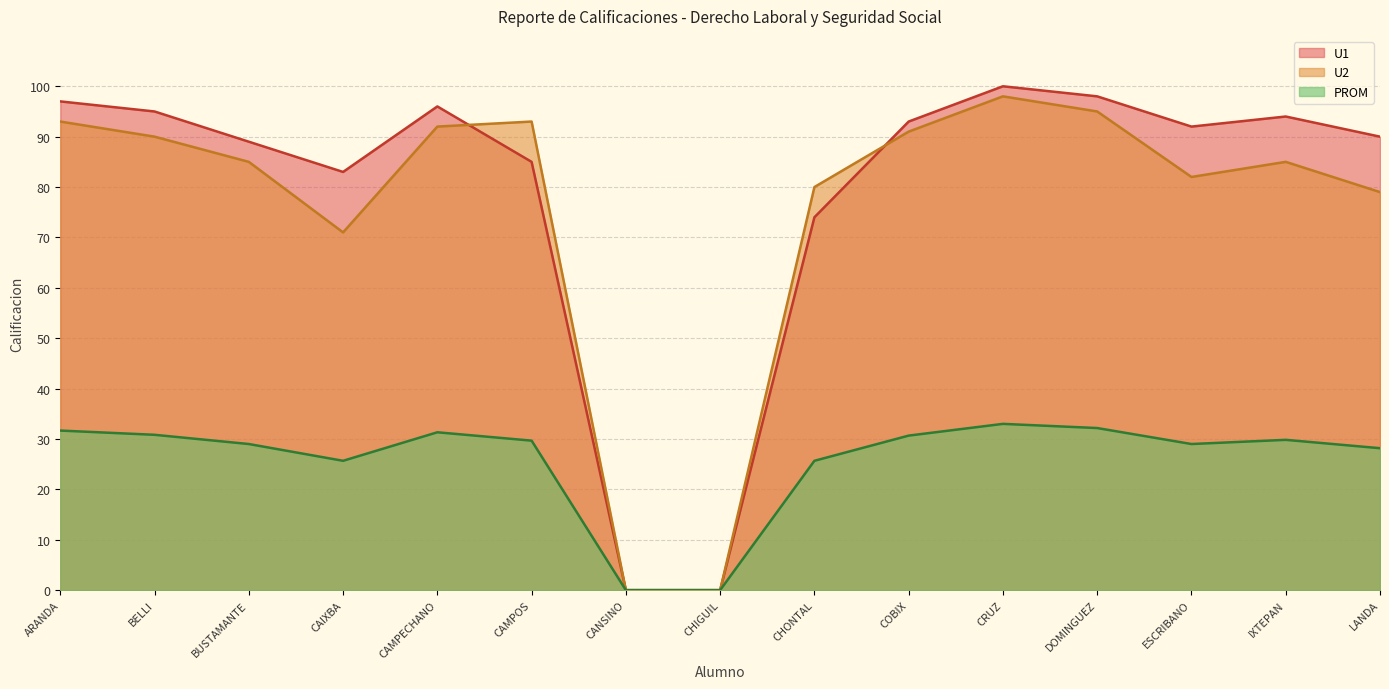

At which category does PROM reach its first local valley?

CAIXBA